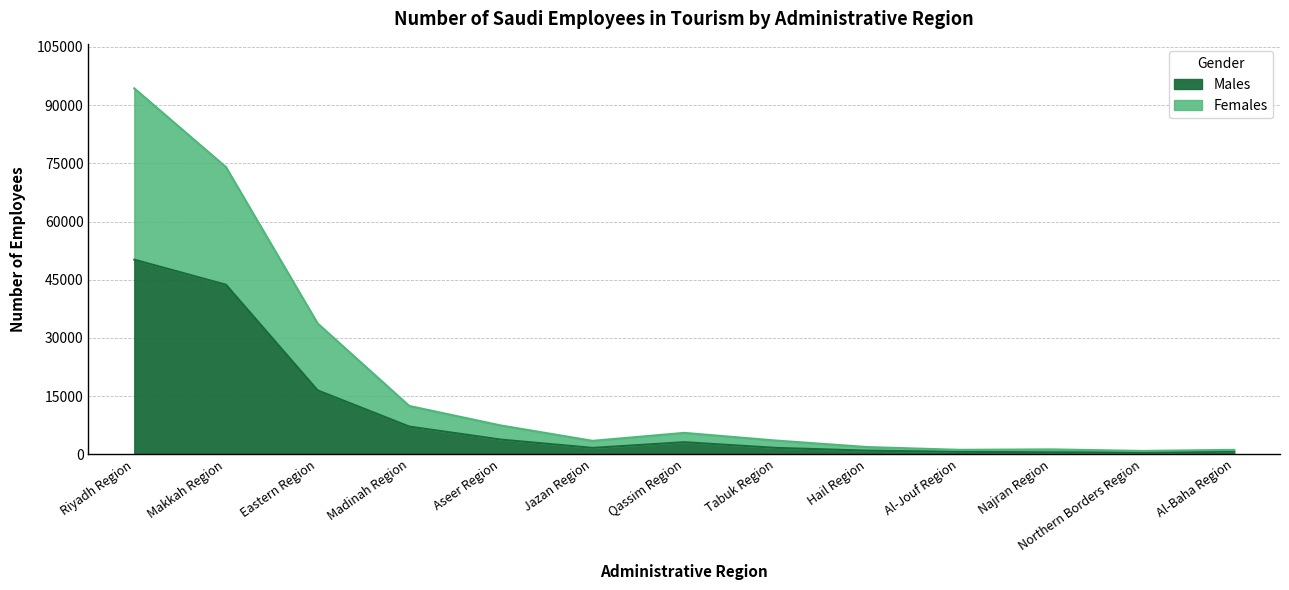

Which series has the largest range (max minus min)?

Females